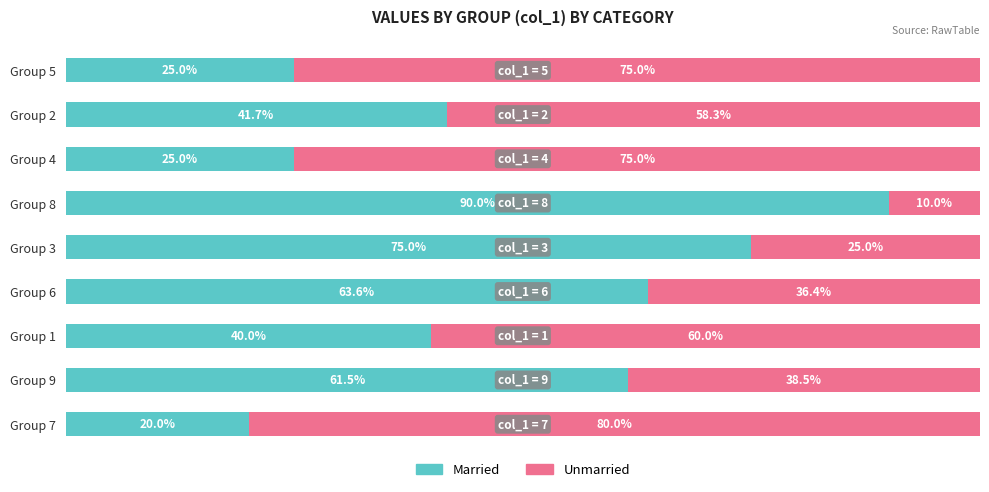

What are all the series names shown in the legend?

Married, Unmarried